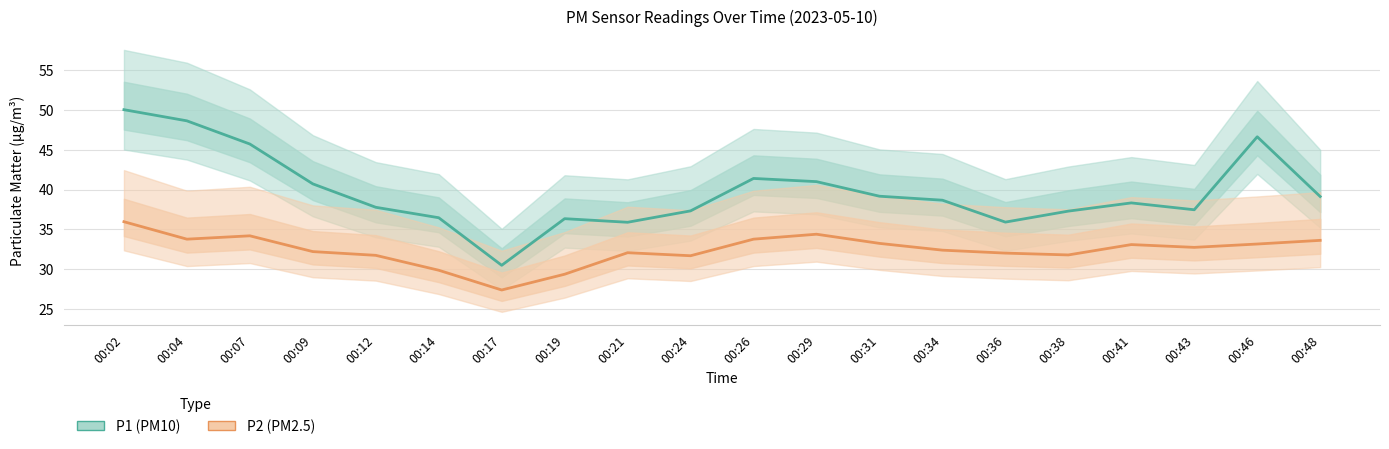

What is the difference between the maximum and second lowest values in the P1 (PM10) series?

14.1